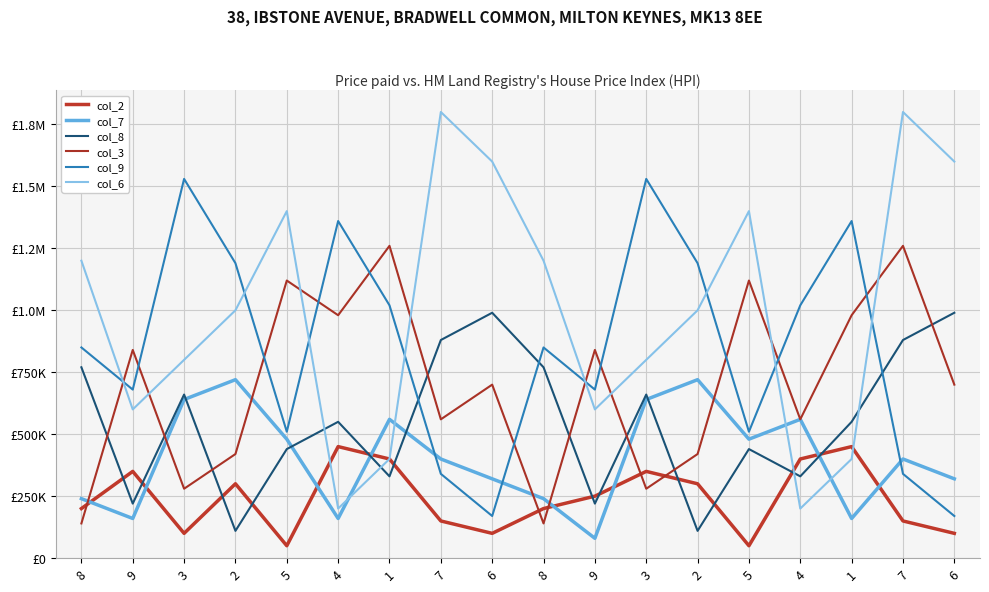

What is the average value of the col_6 series?

1000000